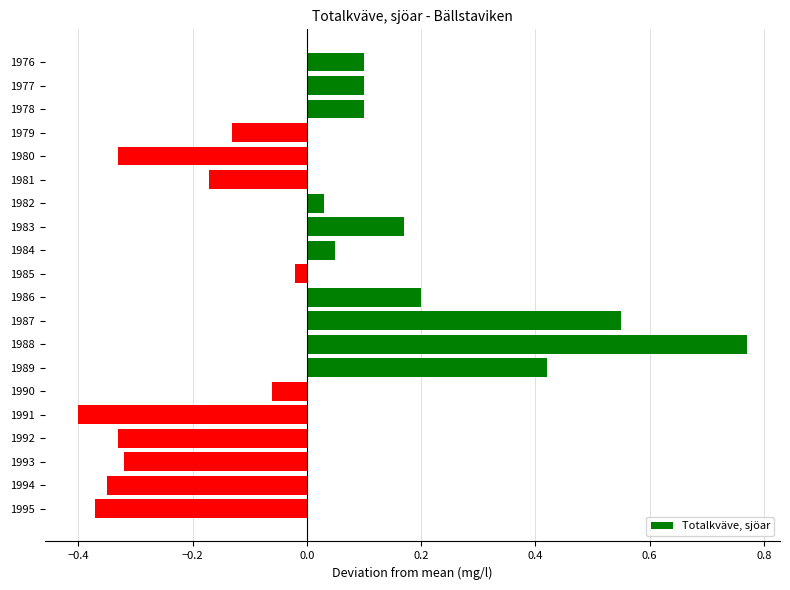

What is the difference between the maximum and minimum values?

1.2